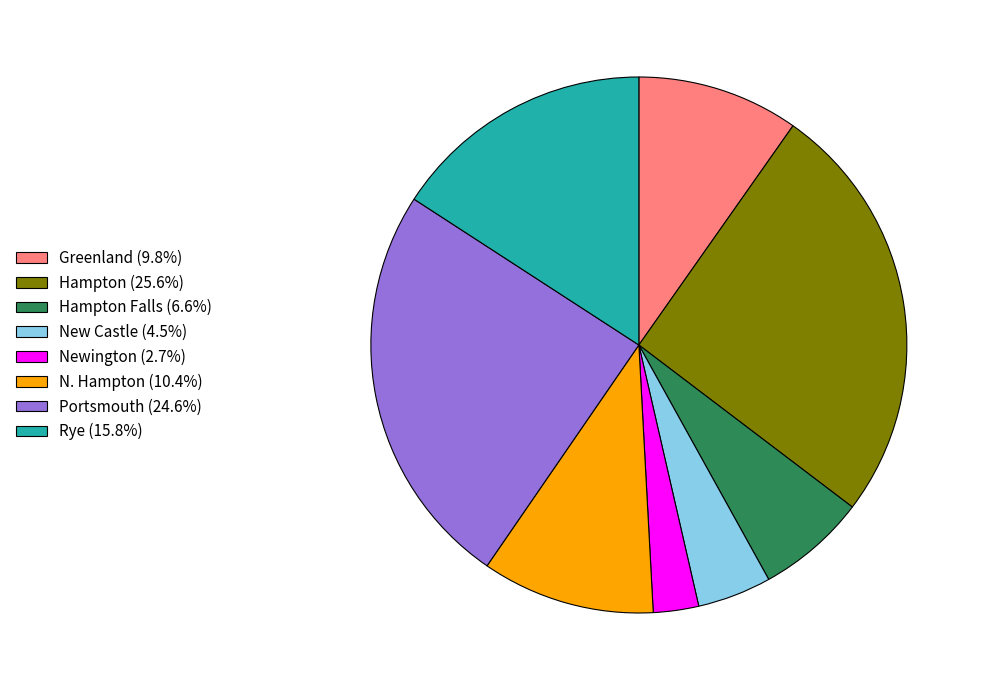

How many segments does this pie chart have?

8